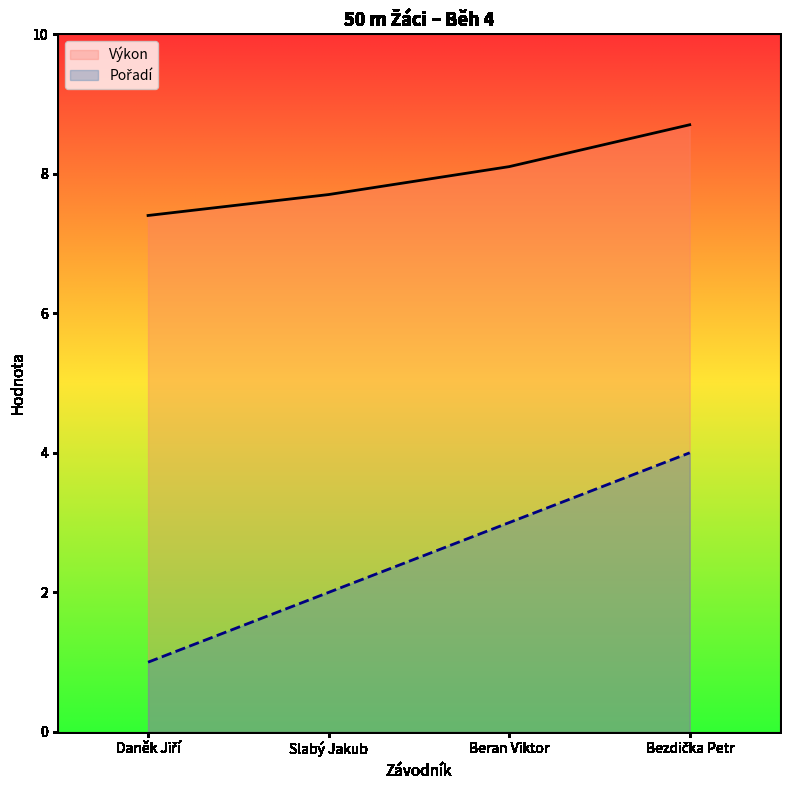

Reading left to right, extract all data points from this chart.

Výkon: 7.4	7.7	8.1	8.7
Pořadí: 1.0	2.0	3.0	4.0